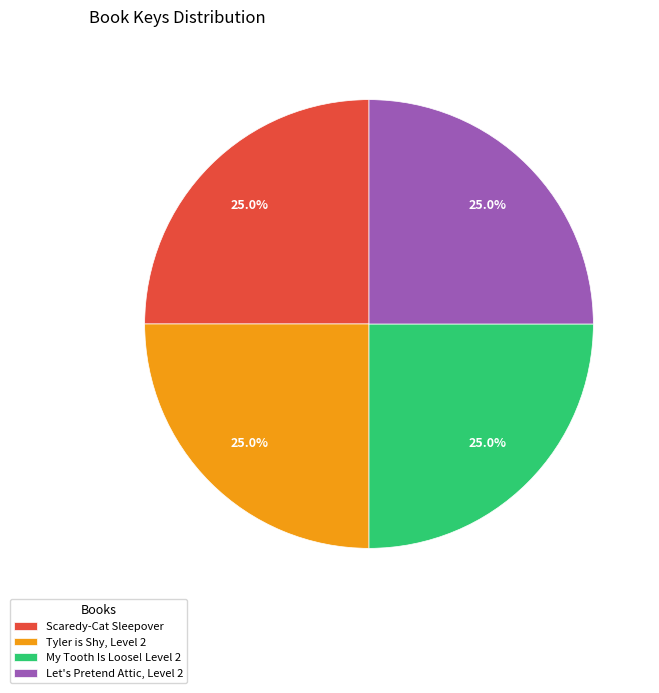

Is it true that Scaredy-Cat Sleepover is 18% of the pie?

False